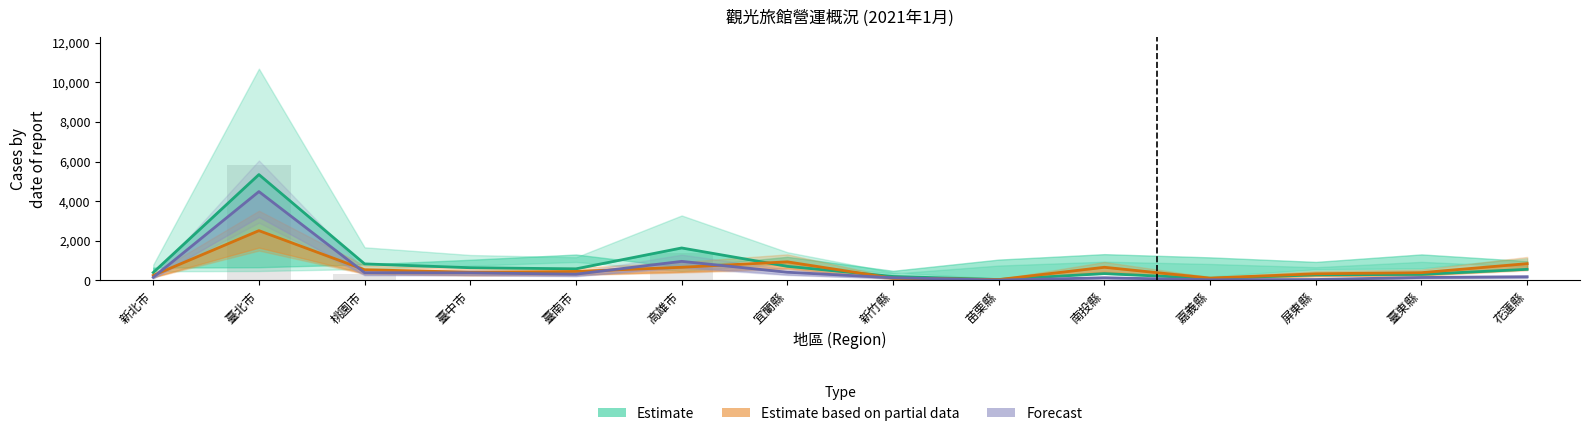

How many data points does each series have?

14